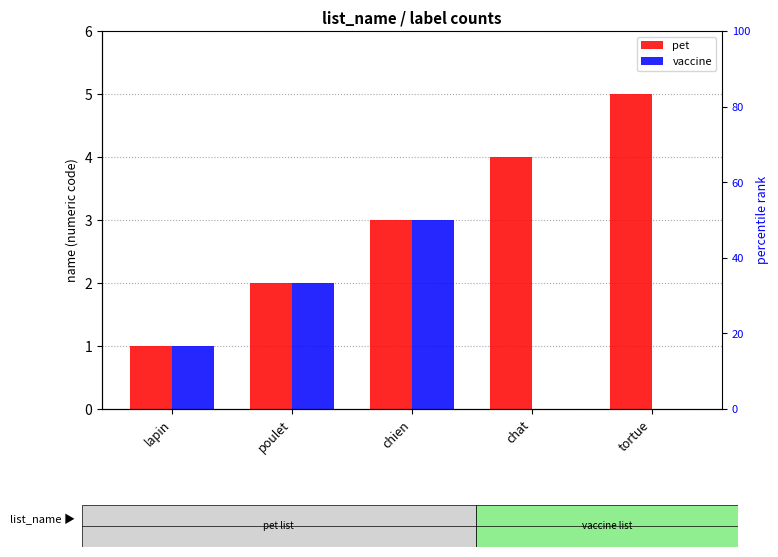

Is it true that vaccine equals 1 at lapin?

False